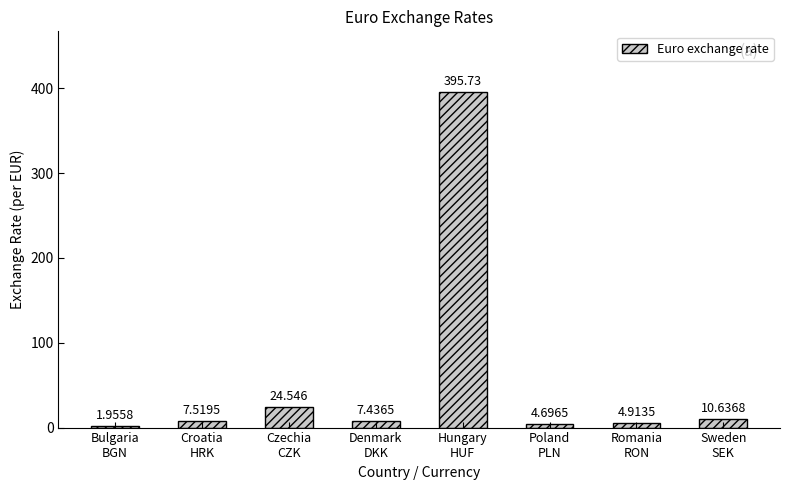

Does the chart contain stacked bars?

No